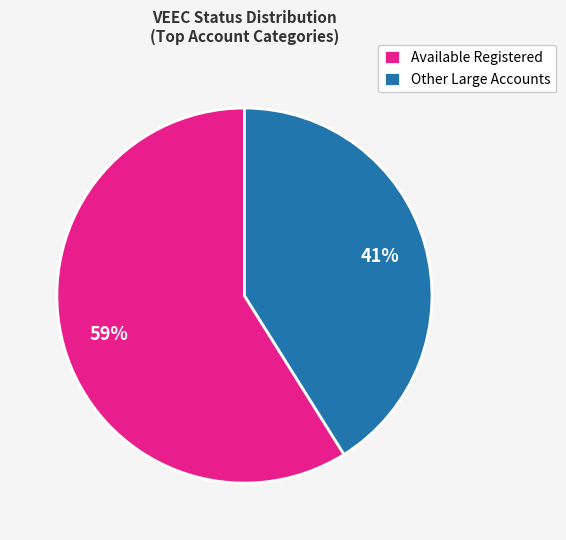

Combined, do Other Large Accounts and Available Registered account for over 50%?

Yes